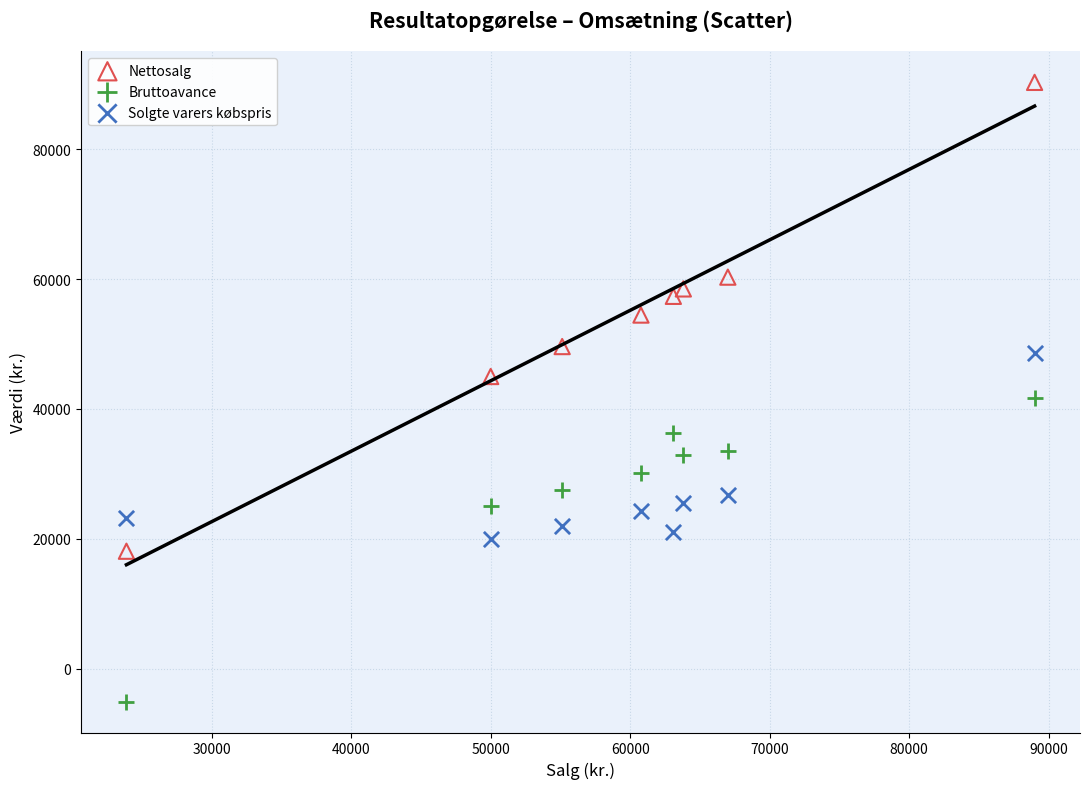

Across all data points, what is the range of Y values (max minus min)?

95359.5